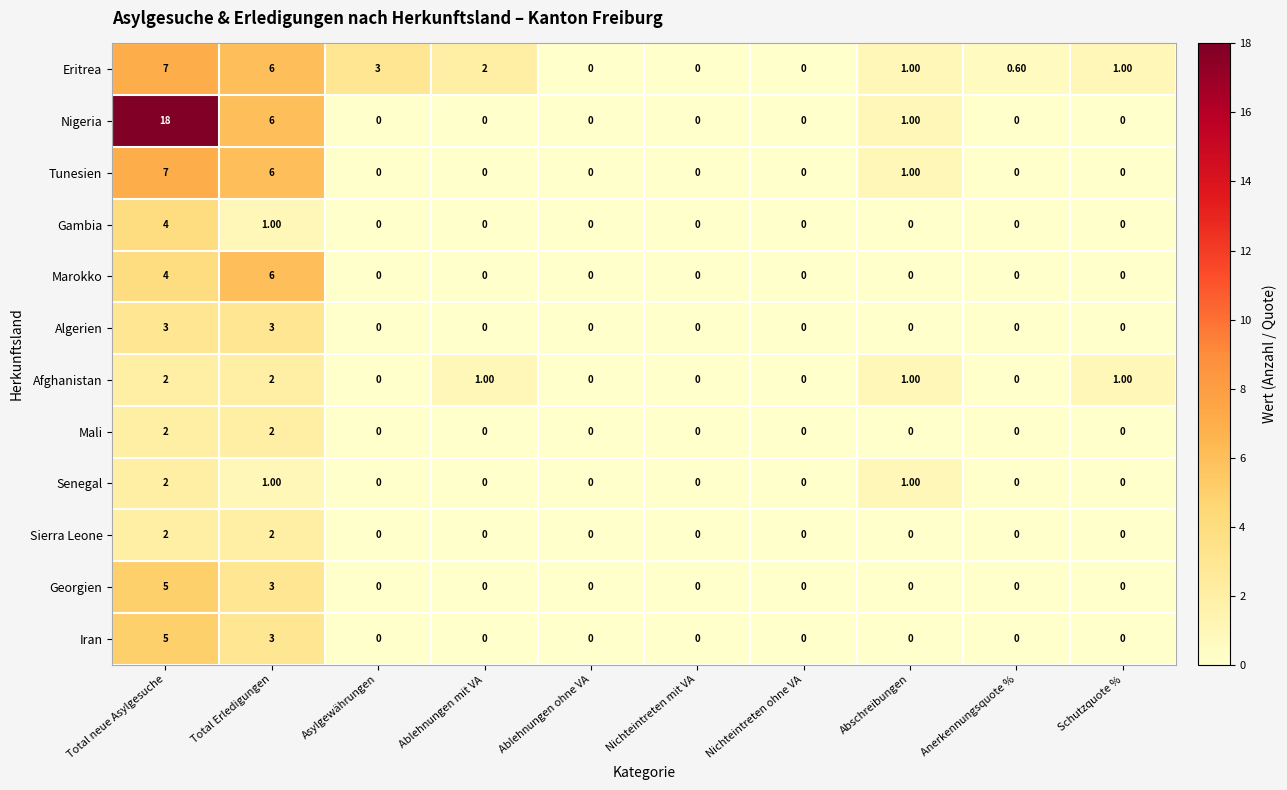

Which series has the widest spread of values?

Nigeria